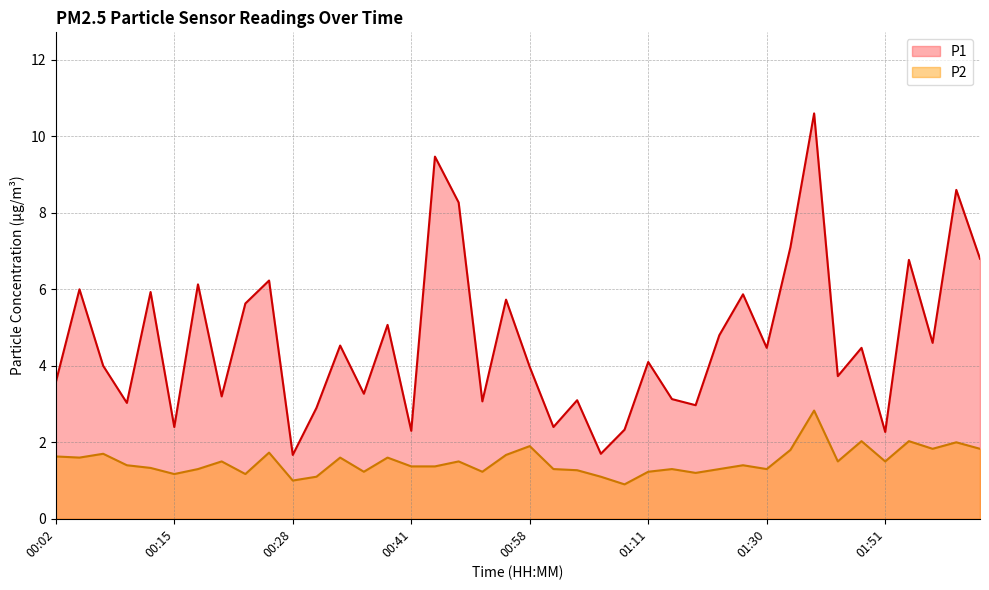

How many data points does each series have?

40